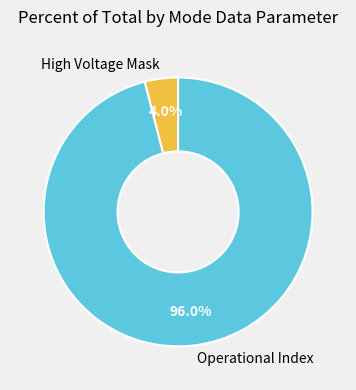

Approximately how many times larger is the value at Operational Index compared to High Voltage Mask?

24.0